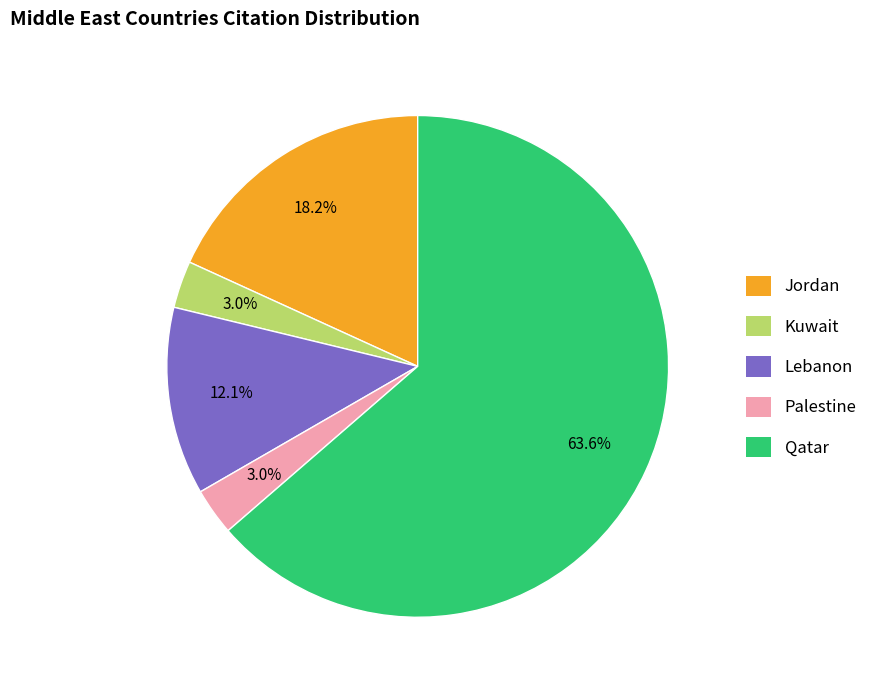

Which slice is the largest?

Qatar